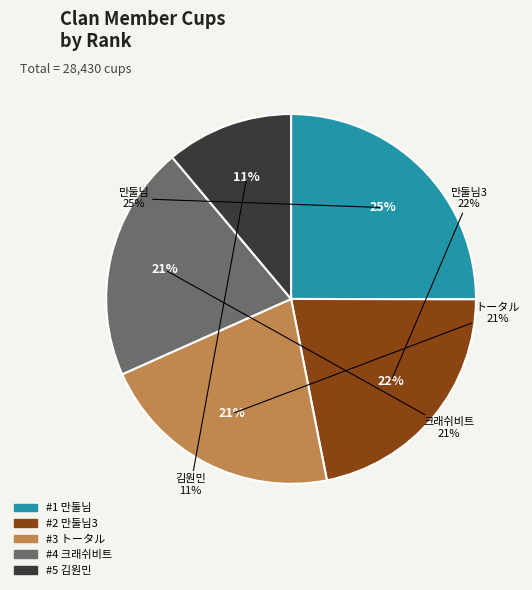

To the nearest percent, what is the difference between the largest and smallest slice percentages?

14%